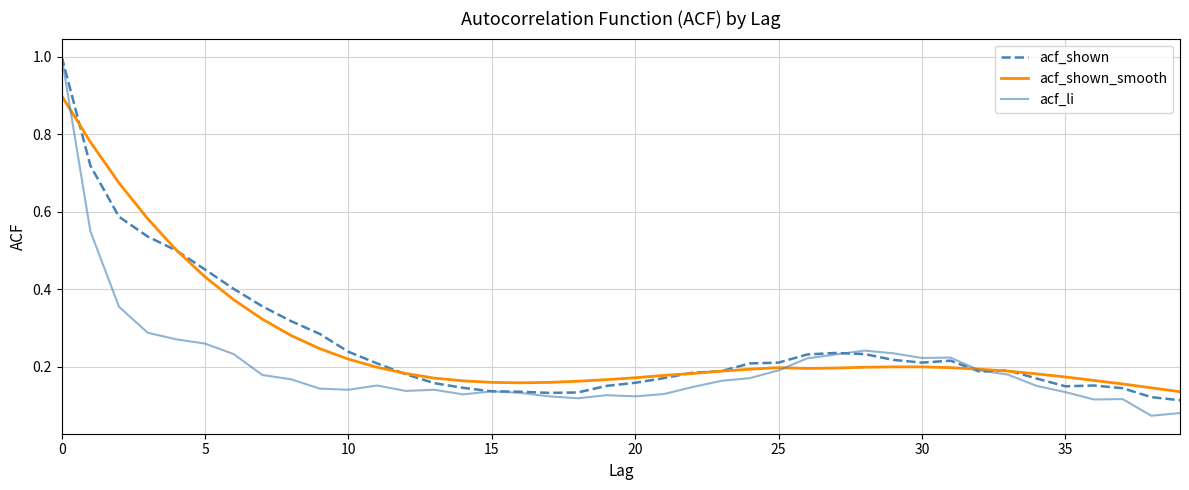

Which series has the widest spread of values?

acf_li